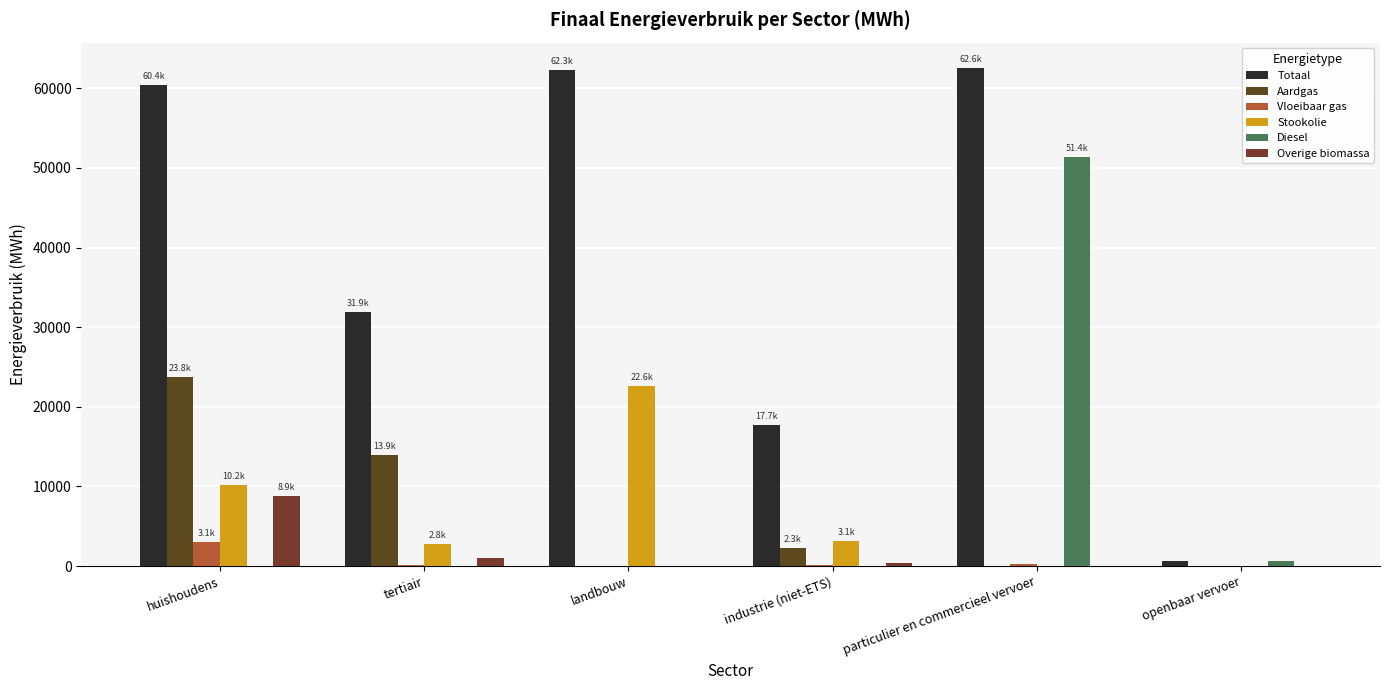

Does the chart contain stacked bars?

No